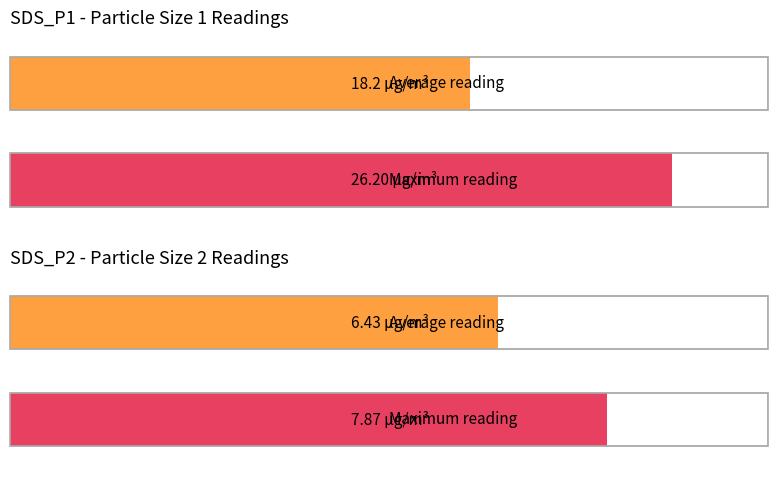

The SDS_P2 series shows 3.8 at 00:16. True or false?

False